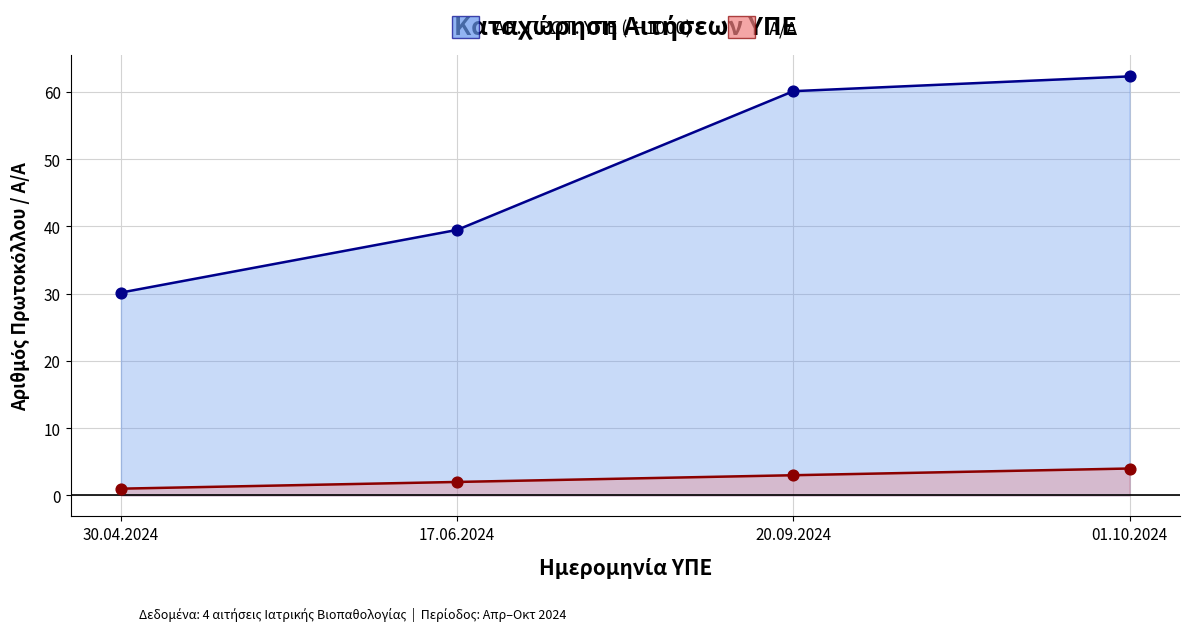

At which category is the sum across all series the highest?

01.10.2024